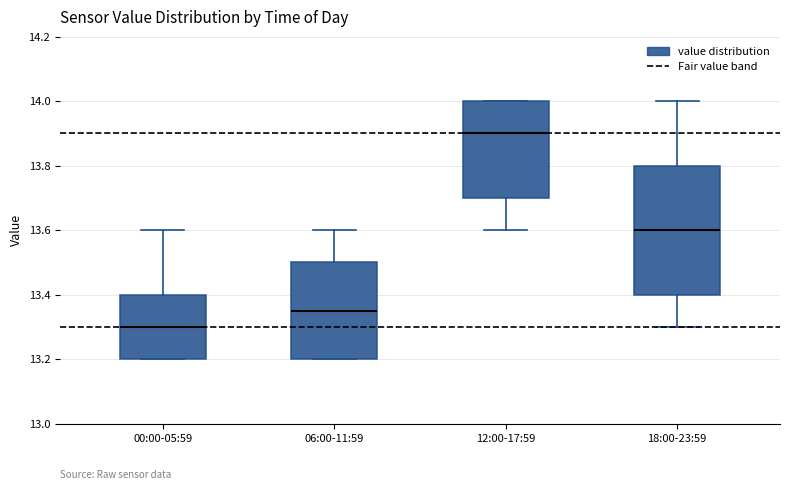

Reading left to right, read every box against the y-axis: the position of its median line, the range the box covers, and the ends of its whiskers. The values are not printed on the chart, so give them approximately, as read against the axis.

00:00-05:59: median 13.30, box 13.20 to 13.40, whiskers 13.20 to 13.60
06:00-11:59: median 13.36, box 13.20 to 13.50, whiskers 13.20 to 13.60
12:00-17:59: median 13.90, box 13.70 to 14.00, whiskers 13.60 to 14.00
18:00-23:59: median 13.60, box 13.40 to 13.80, whiskers 13.30 to 14.00